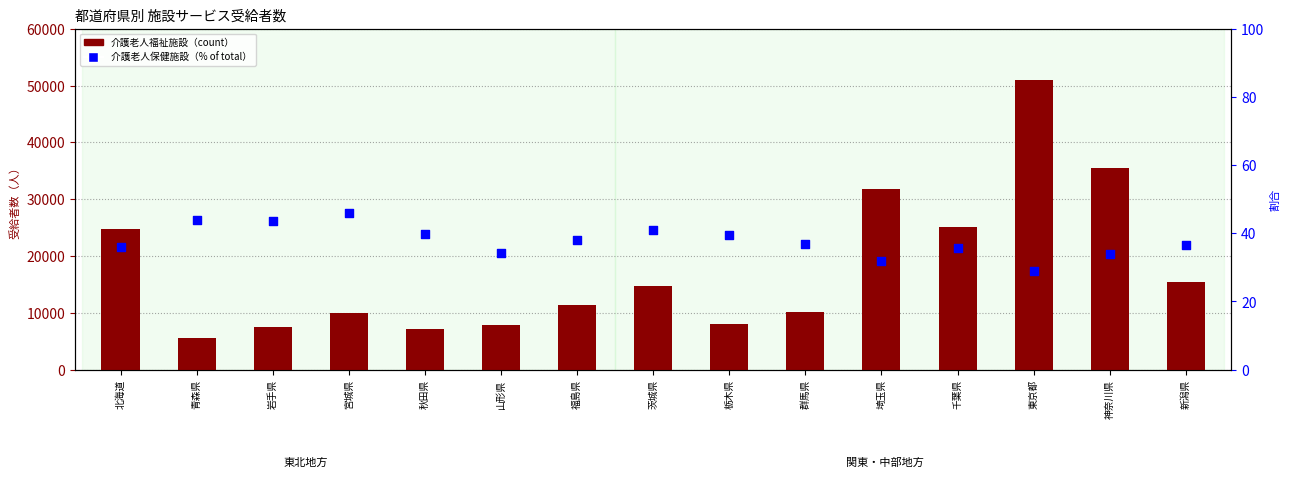

Which series has the largest total across all categories?

介護老人福祉施設（count）